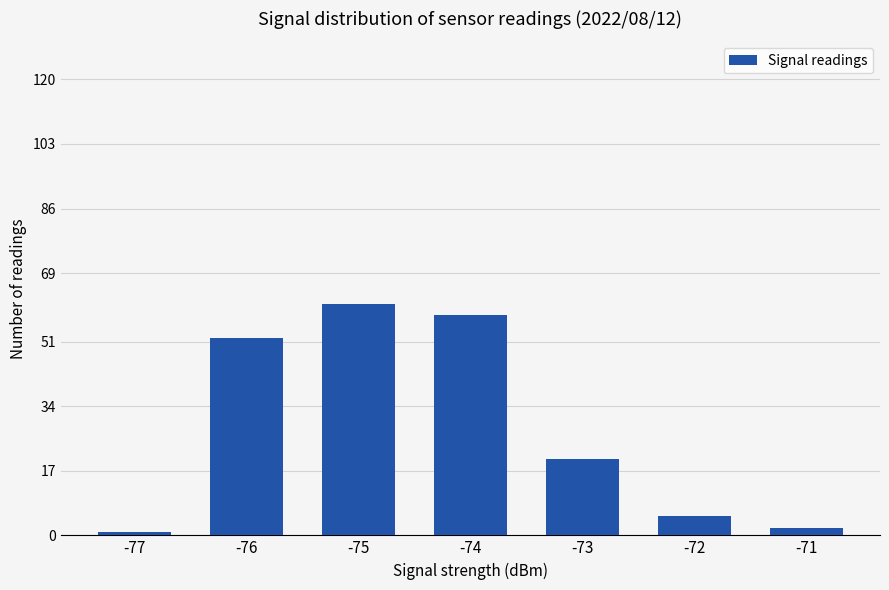

What is the value of the 4th bar from the left?

58